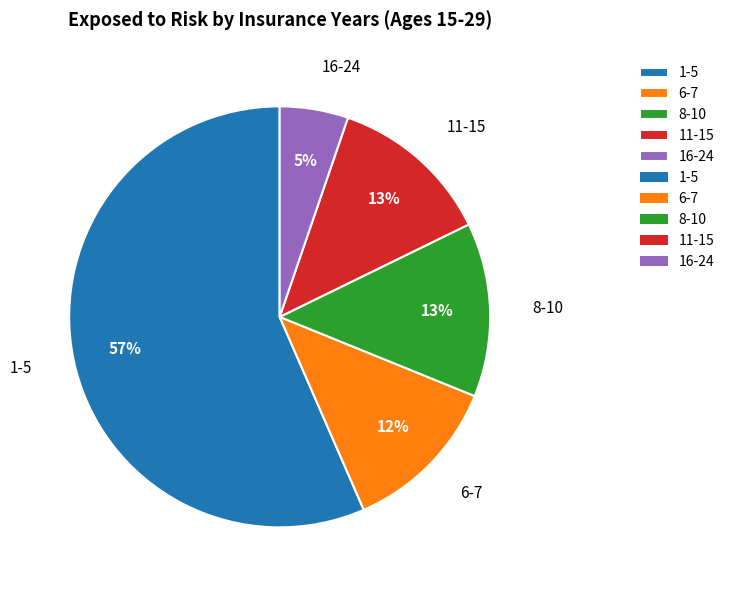

Do 11-15 and 16-24 together represent more than half of the pie?

No